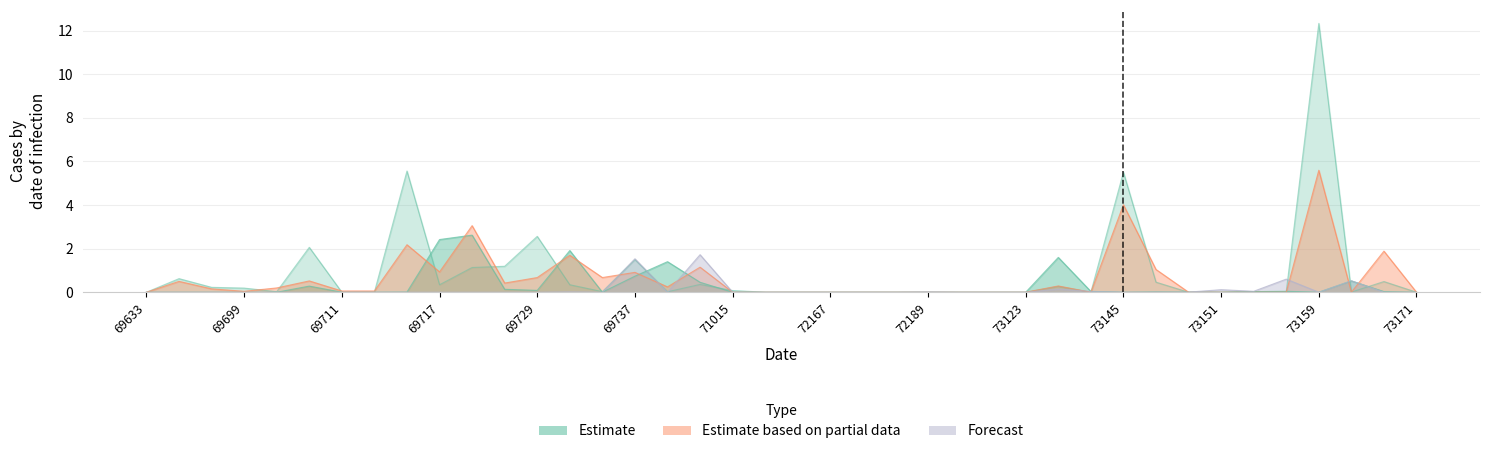

Does the chart have visible grid lines?

Yes